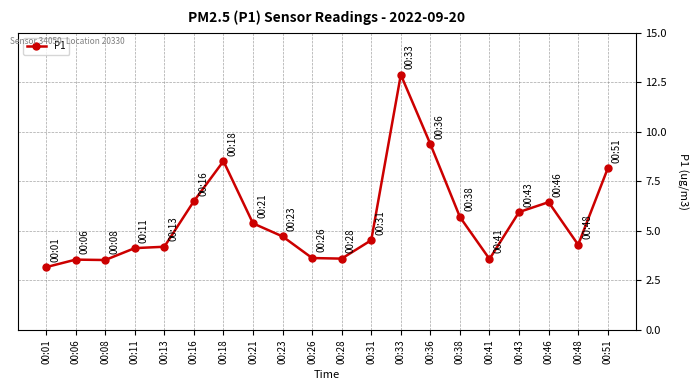

What is the smallest value displayed?

3.2